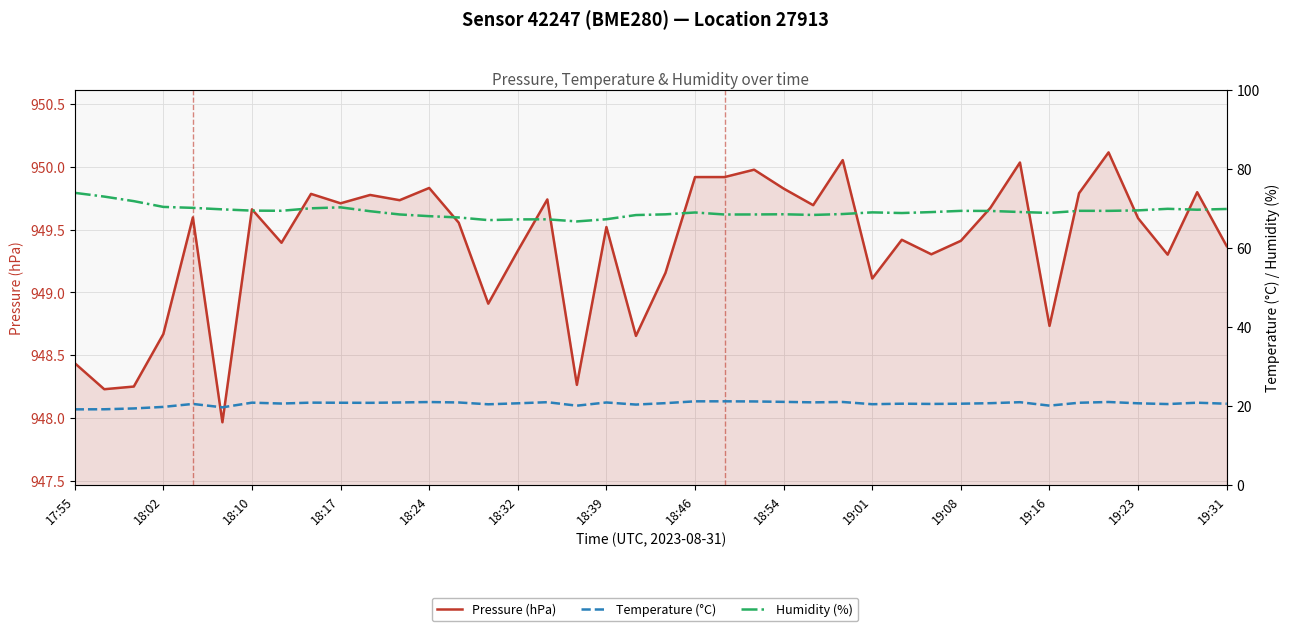

The value of Temperature (°C) at 19:16 is 31.8. True or false?

False